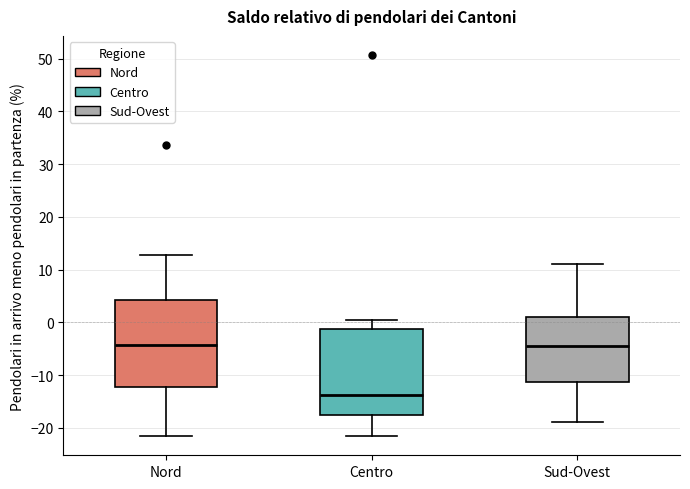

Reading left to right, read every box against the y-axis: the position of its median line, the range the box covers, and the ends of its whiskers. The values are not printed on the chart, so give them approximately, as read against the axis.

Nord: median -4, box -12 to 4, whiskers -21 to 13
Centro: median -14, box -18 to -1, whiskers -22 to 1
Sud-Ovest: median -5, box -11 to 1, whiskers -19 to 11